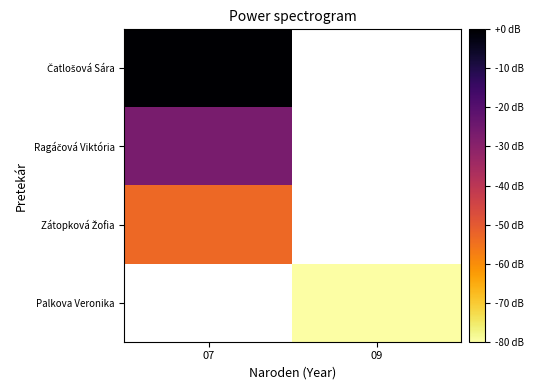

Rank the series by their average value, from highest to lowest.

Čatlošová Sára, Ragáčová Viktória, Zátopková Žofia, Palkova Veronika